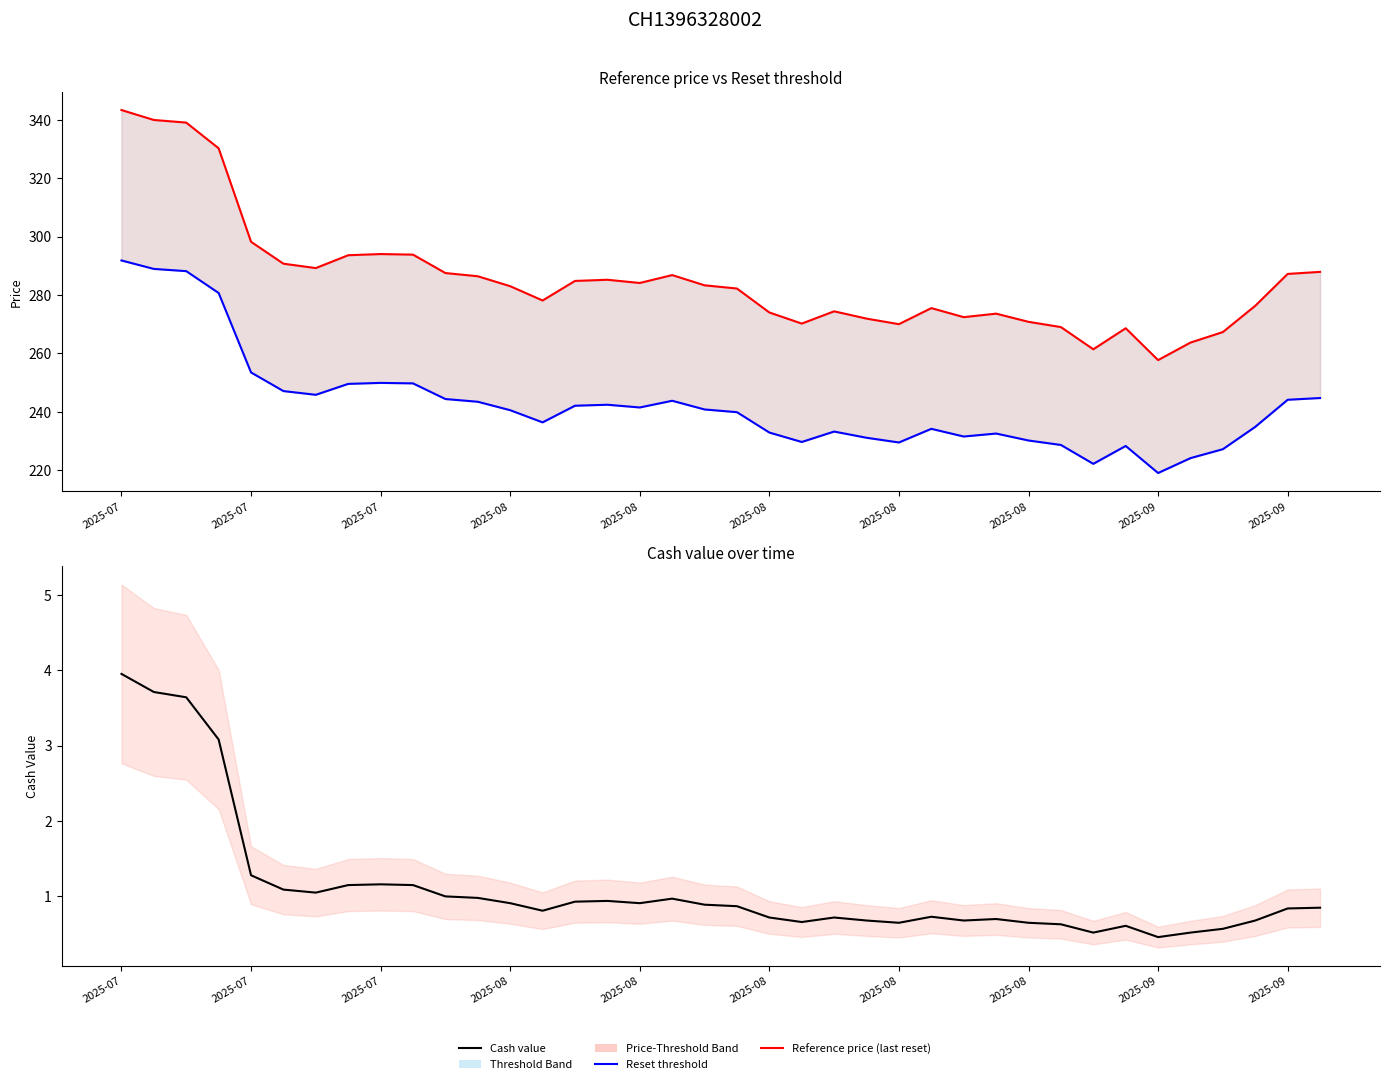

True or false: Cash value and Reset threshold cross at least once.

False